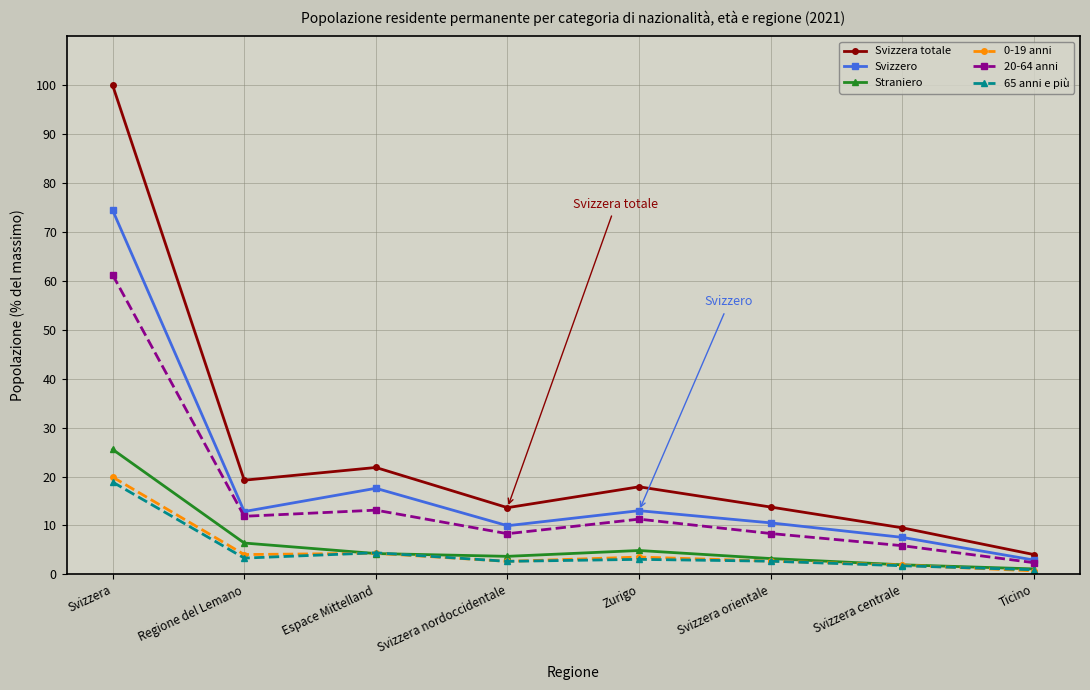

Where is Svizzero nearest to the value 38?

Espace Mittelland